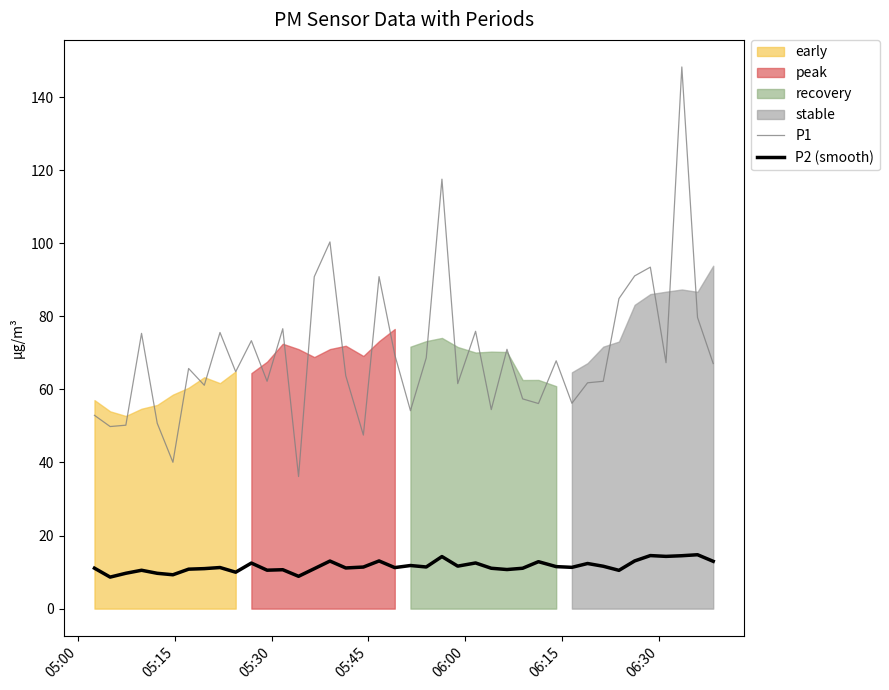

What is the minimum value for P2 (smooth)?

8.6